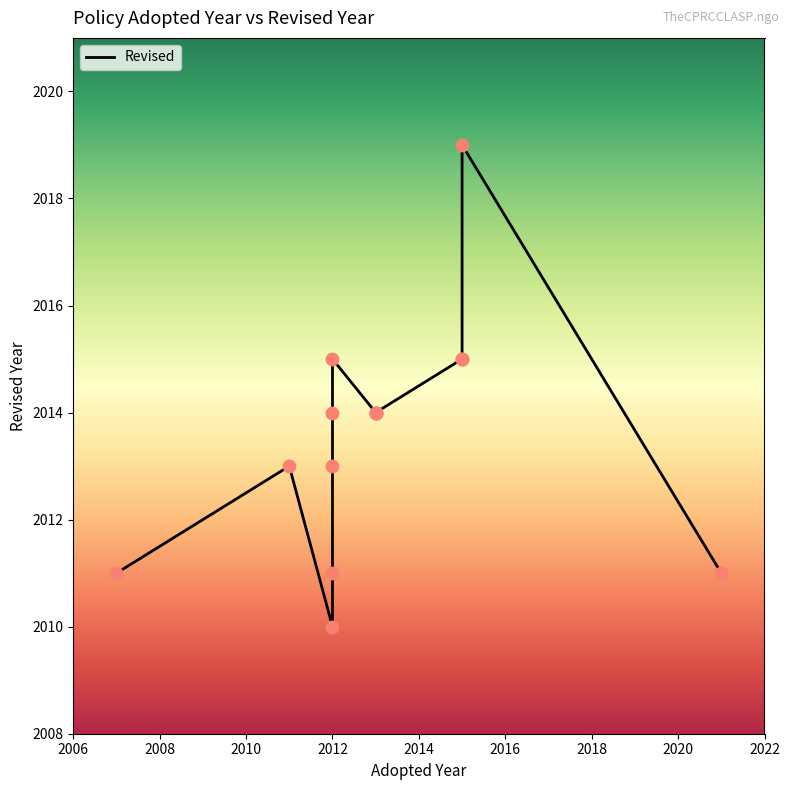

Approximately how many times larger is the value at 2010 compared to 2008?

1.0